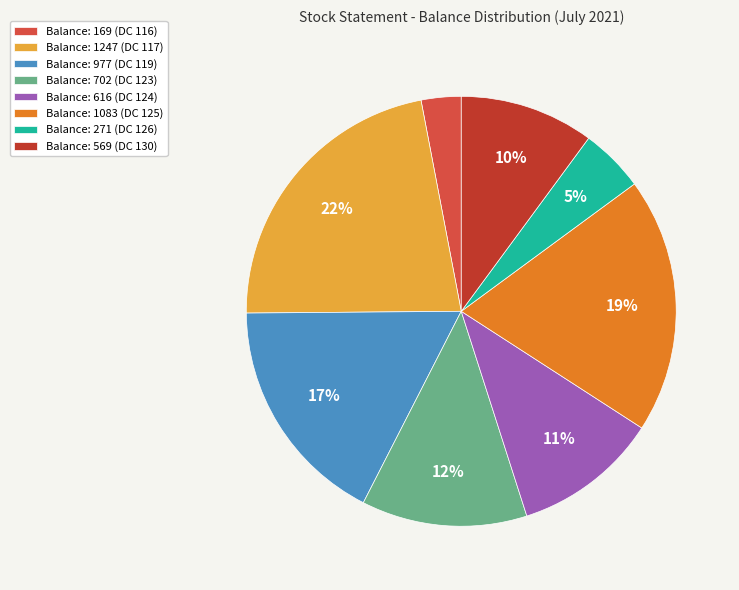

Is there a majority slice in this chart?

No